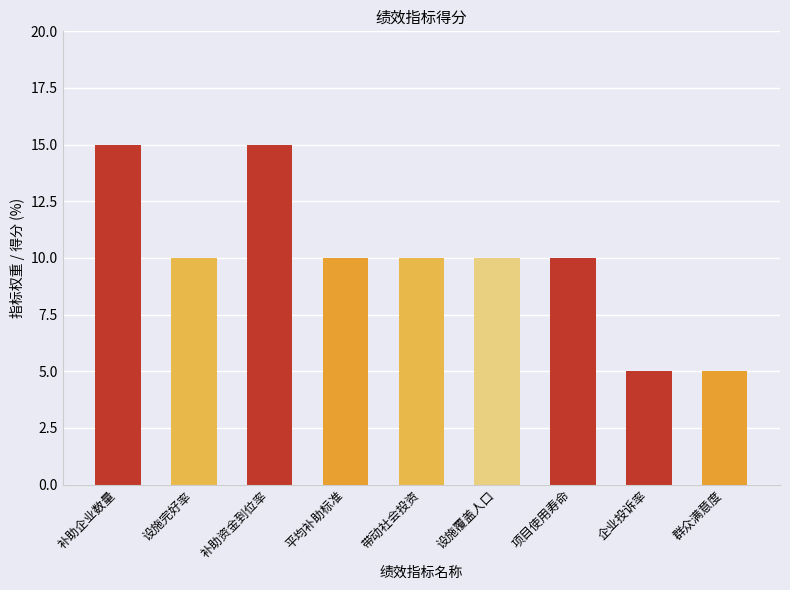

How many values are between 10 and 11?

5